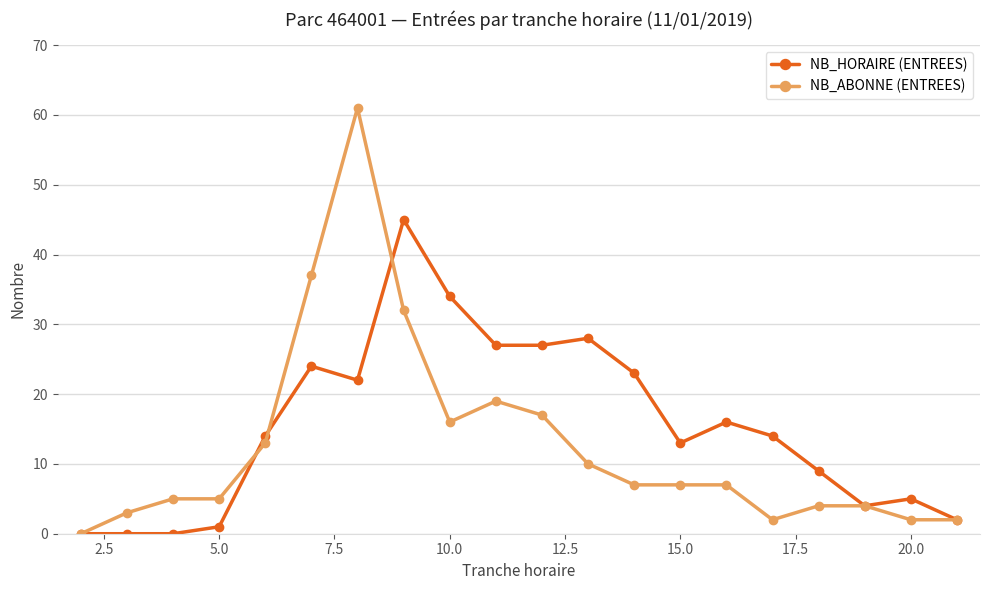

List the series in order of their peak value, highest first.

NB_ABONNE (ENTREES), NB_HORAIRE (ENTREES)